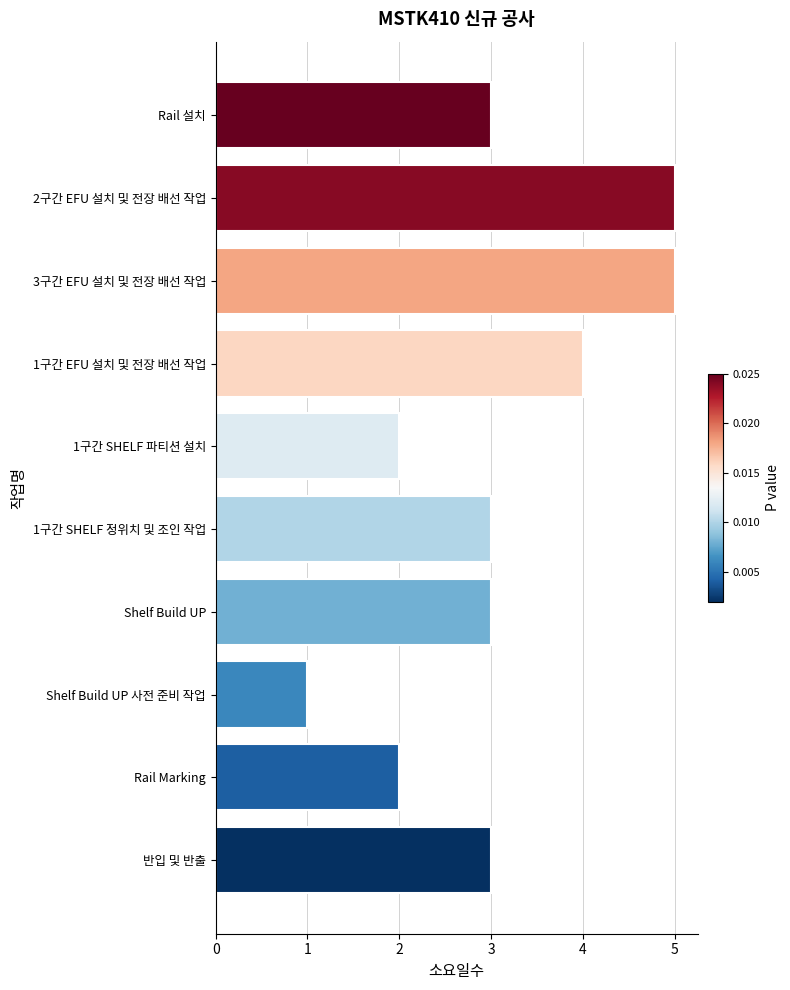

Reading bottom to top, extract all data points from this chart.

3	2	1	3	3	2	4	5	5	3